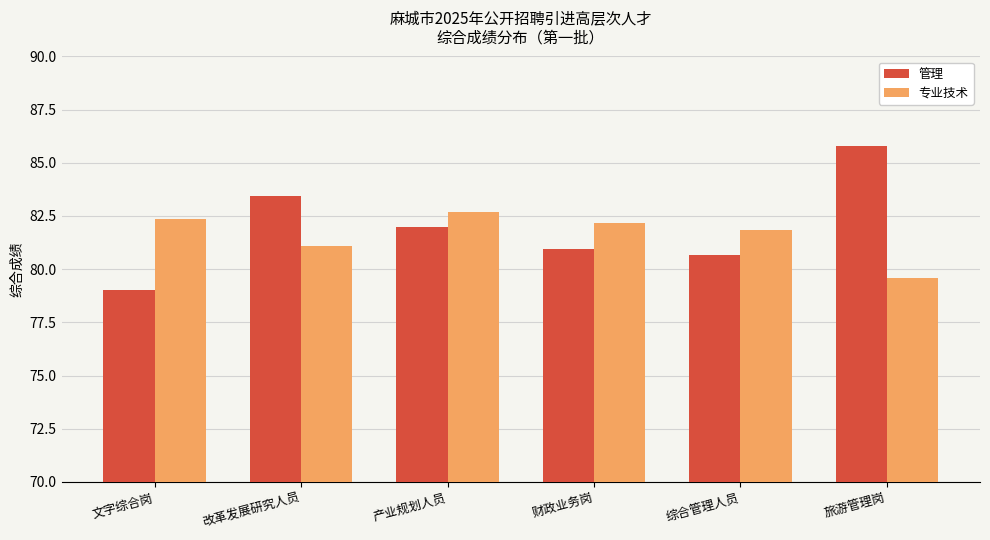

Which label corresponds to the smallest value in the chart?

文字综合岗